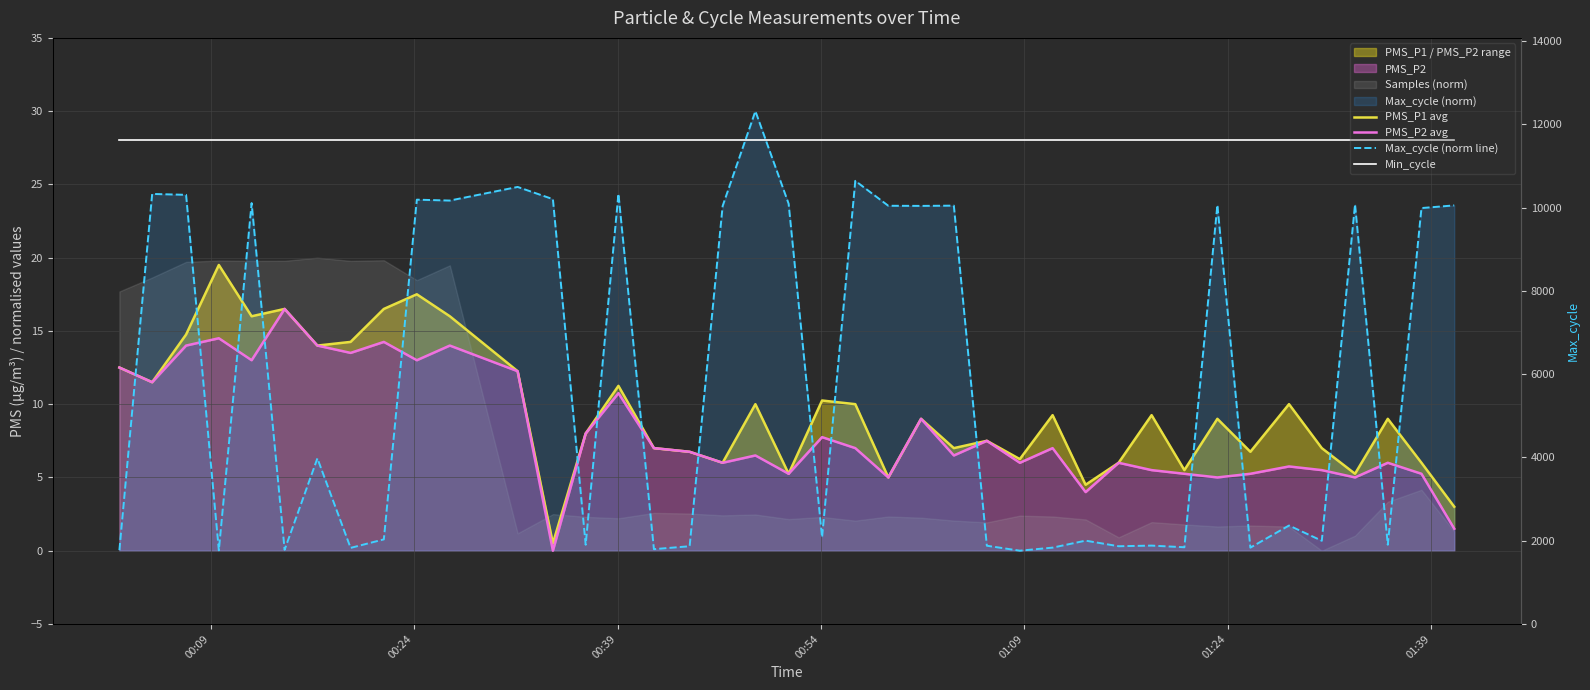

At which label does PMS_P2 avg first exceed 7?

00:09